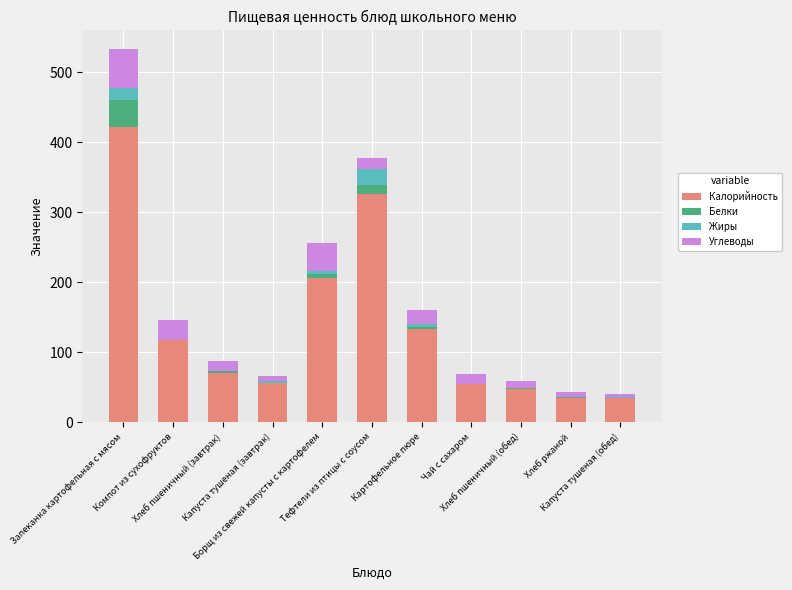

Rank the series at Компот из сухофруктов from lowest to highest value.

Жиры, Белки, Углеводы, Калорийность